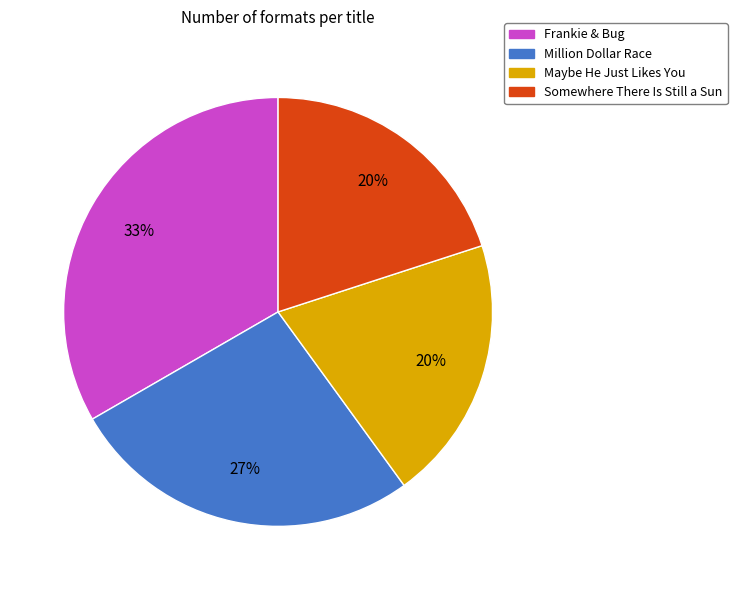

Do Frankie & Bug and Maybe He Just Likes You together represent more than half of the pie?

Yes